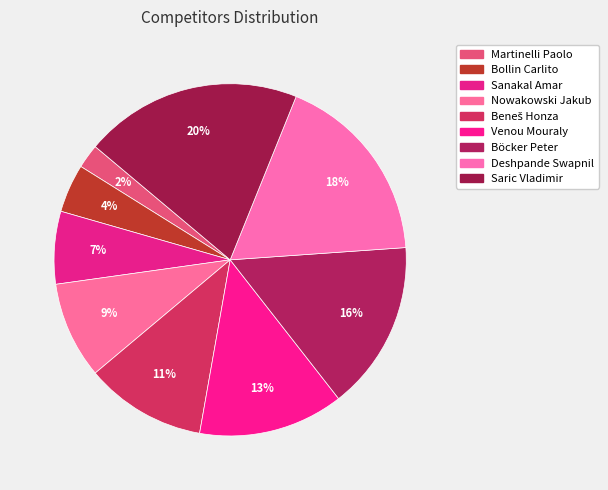

The Böcker Peter slice represents 30% of the pie. True or false?

False